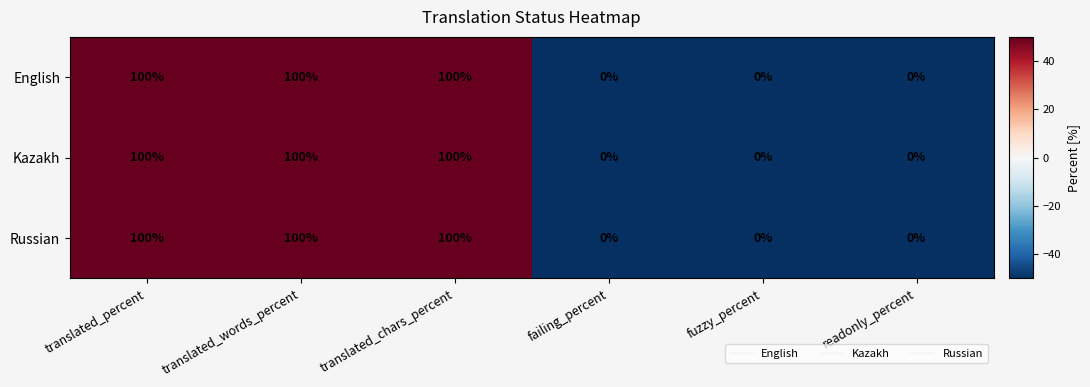

The Russian series shows 100 at translated_chars_percent. True or false?

True